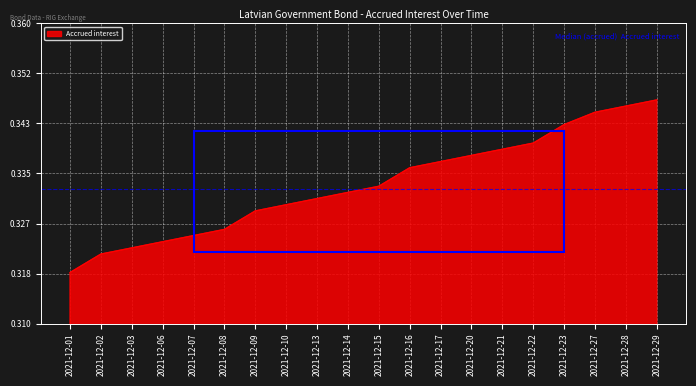

At which category does the chart reach its peak across all series?

2021-12-29